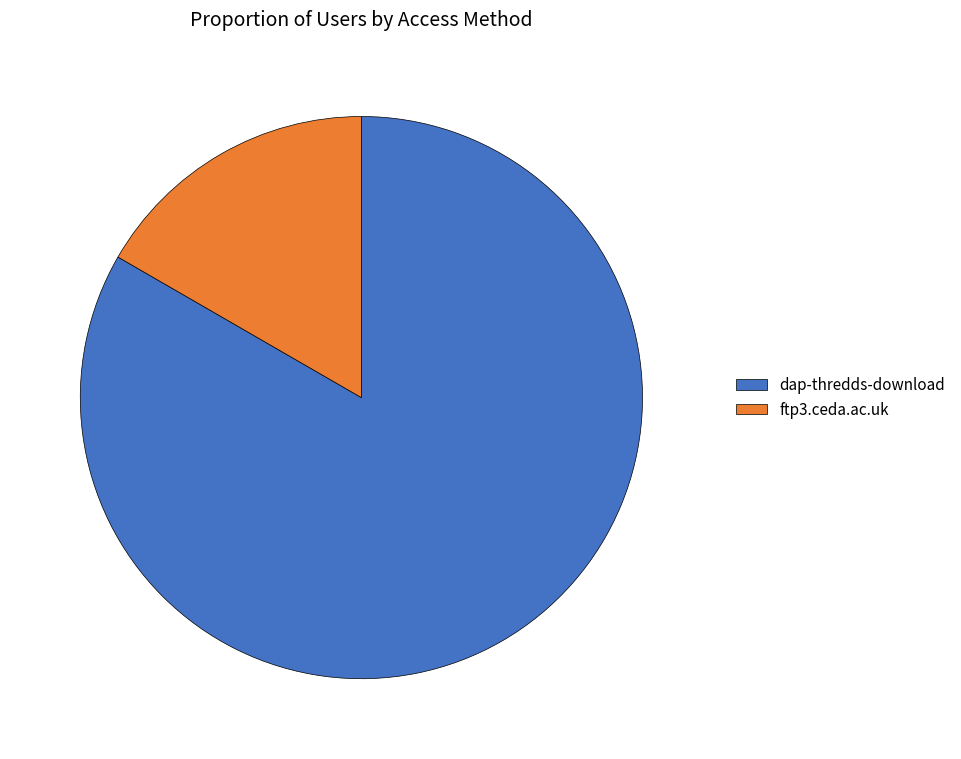

The dap-thredds-download slice represents 75% of the pie. True or false?

False